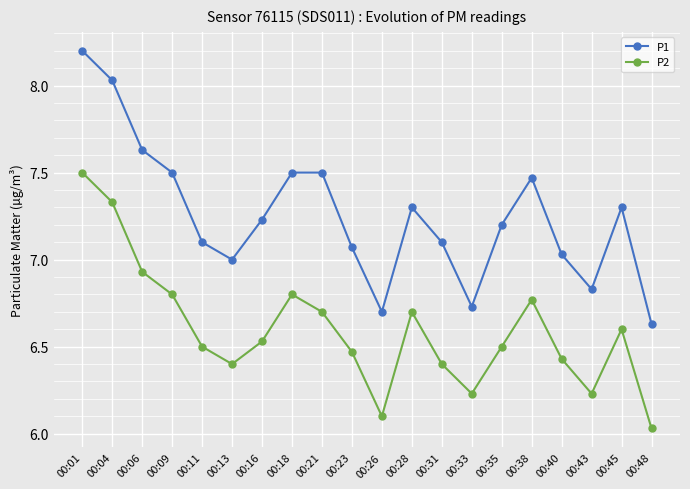

Read the P2 value at 00:26.

6.1